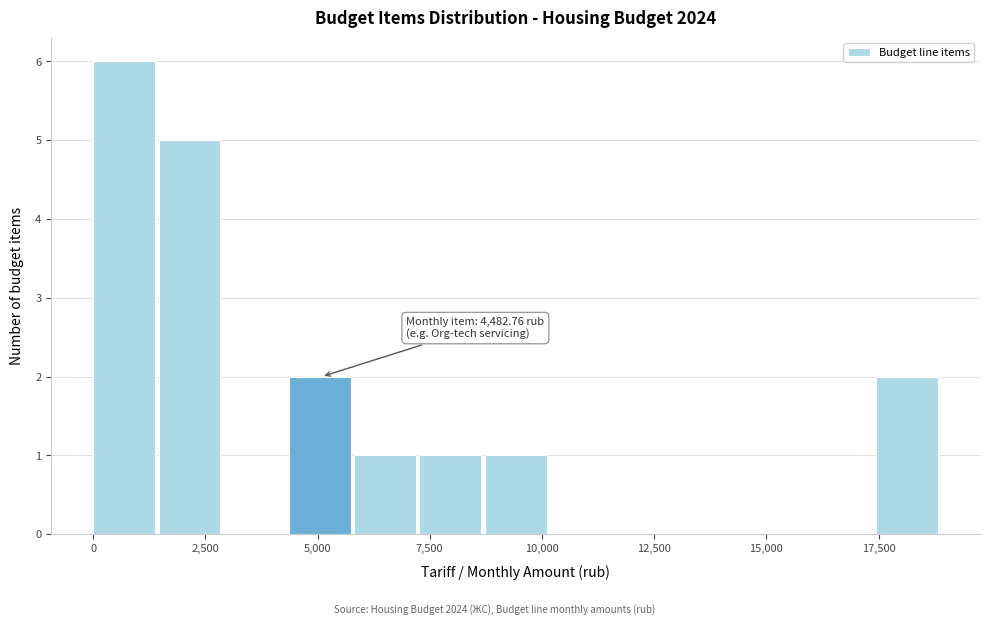

Around what value on the x-axis is the tallest bar? Give the approximate position of its centre, as read against the axis.

500